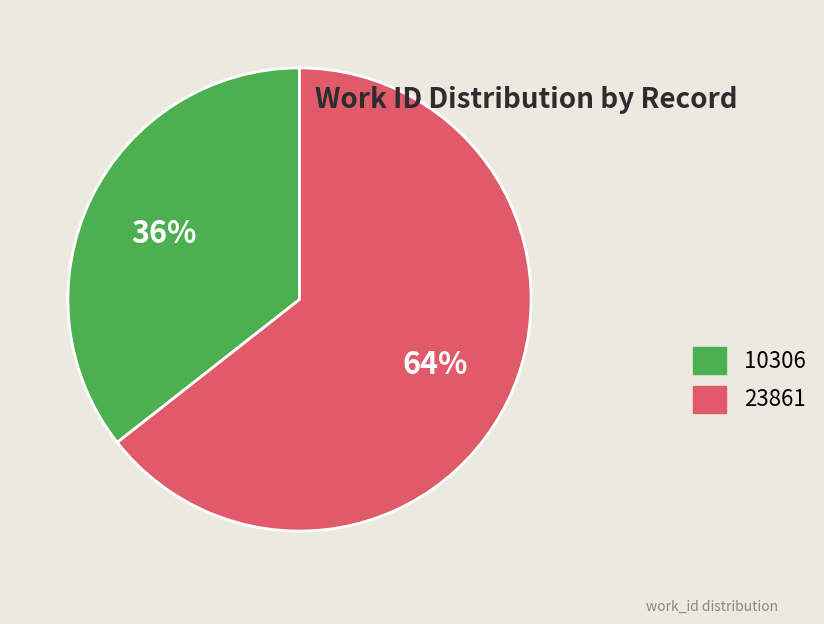

To the nearest percent, what is the average slice percentage?

50%